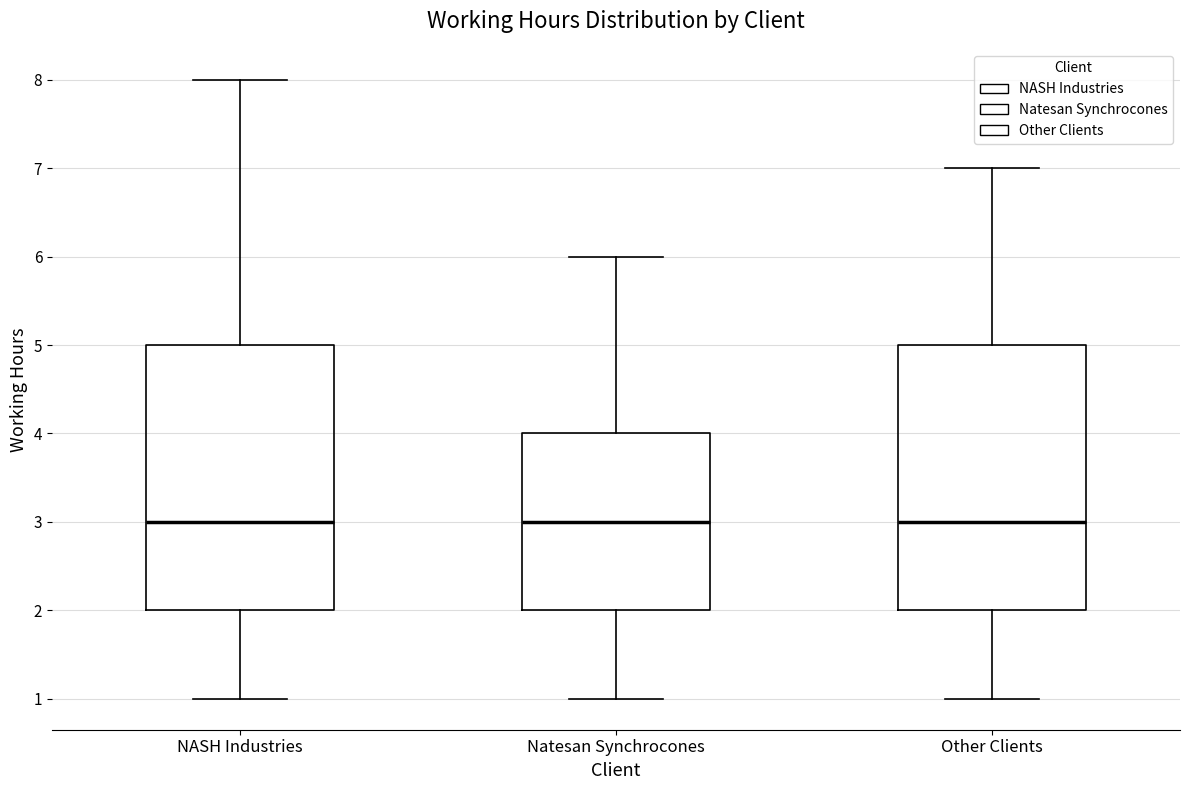

Reading left to right, transcribe this box plot: for each box, give where its median line is, the range the box spans, and where its two whiskers end, as read against the y-axis. The values are not printed on the chart, so give them approximately, as read against the axis.

NASH Industries: median 3, box 2 to 5, whiskers 1 to 8
Natesan Synchrocones: median 3, box 2 to 4, whiskers 1 to 6
Other Clients: median 3, box 2 to 5, whiskers 1 to 7